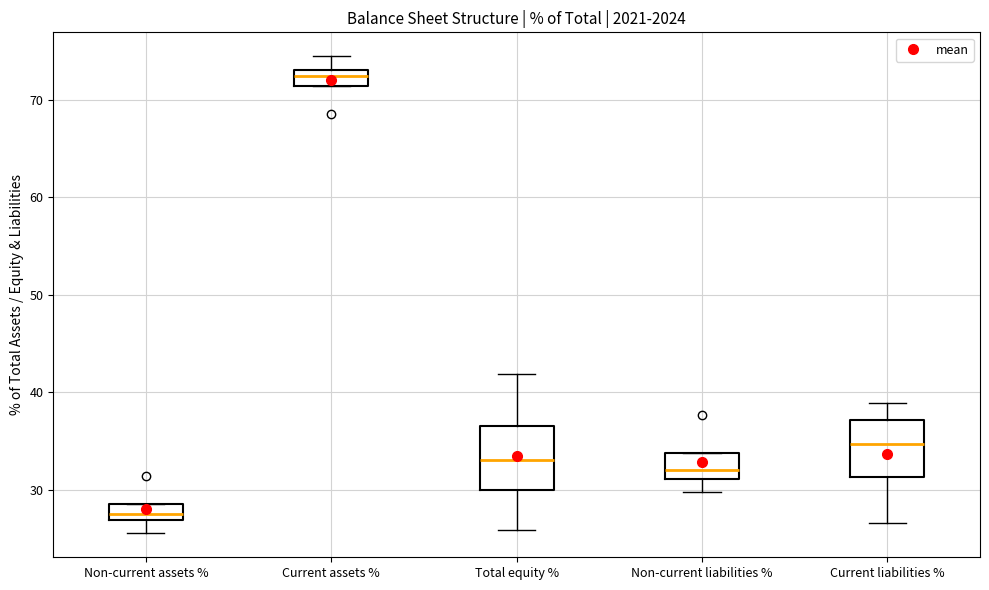

Which box has the lowest median line?

Non-current assets %